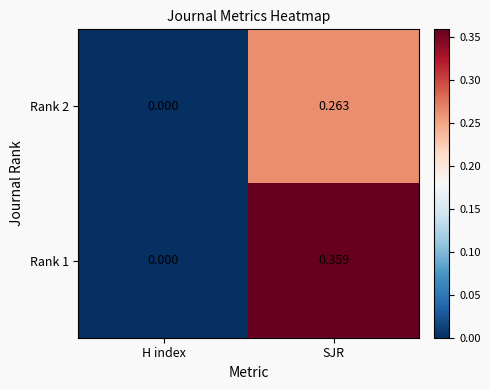

How many positive values does the Rank 2 series have?

1